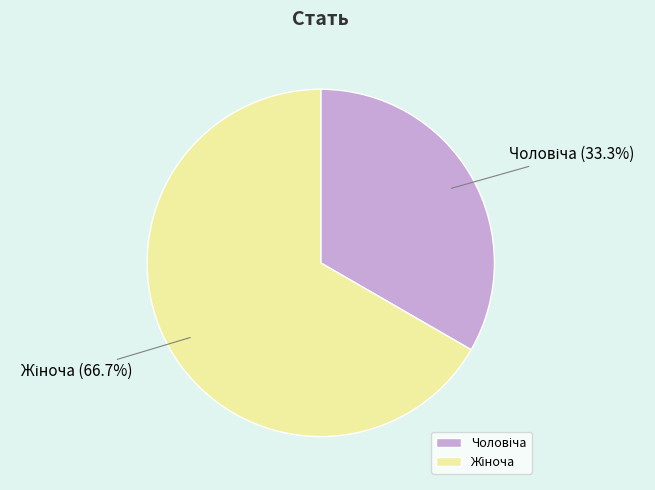

Is there a majority slice in this chart?

Yes